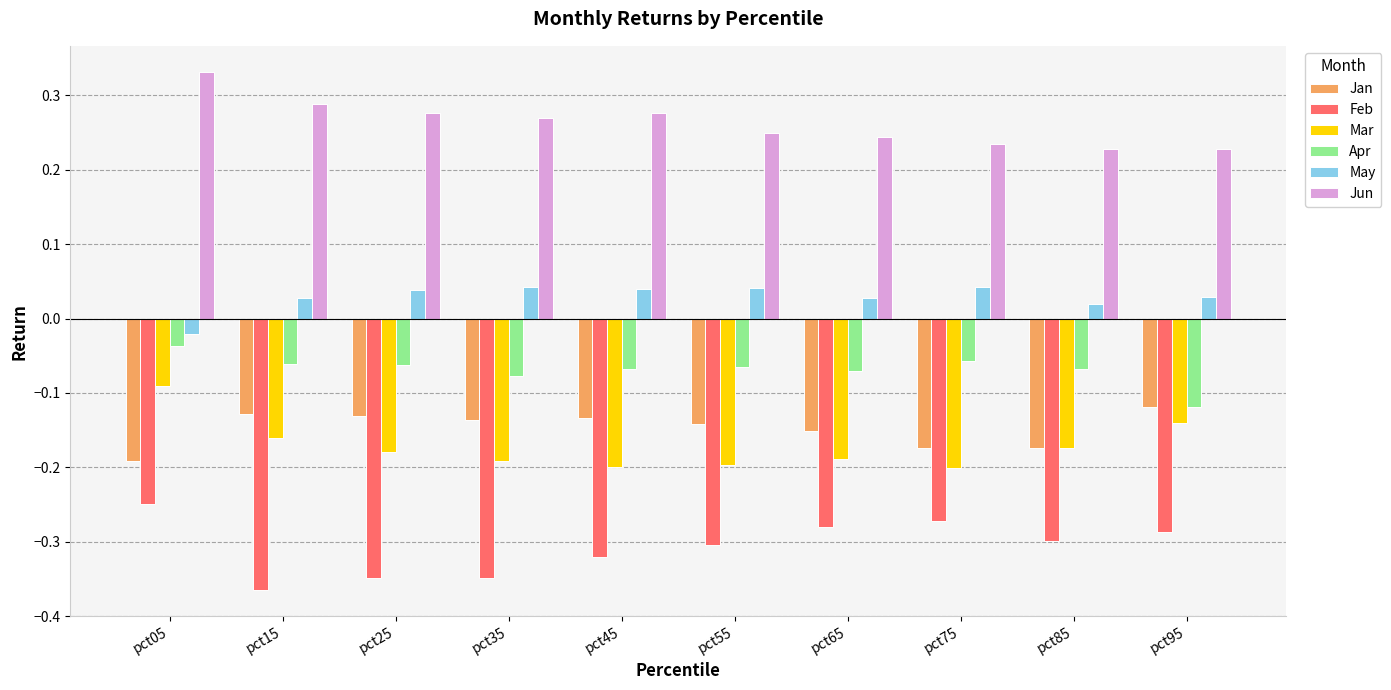

What are all the series names shown in the legend?

Jan, Feb, Mar, Apr, May, Jun